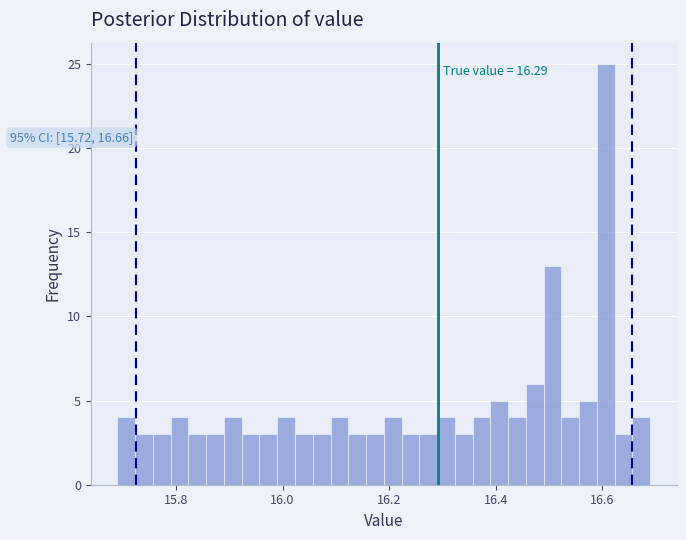

Around what value on the x-axis is the tallest bar? Give the approximate position of its centre, as read against the axis.

16.60